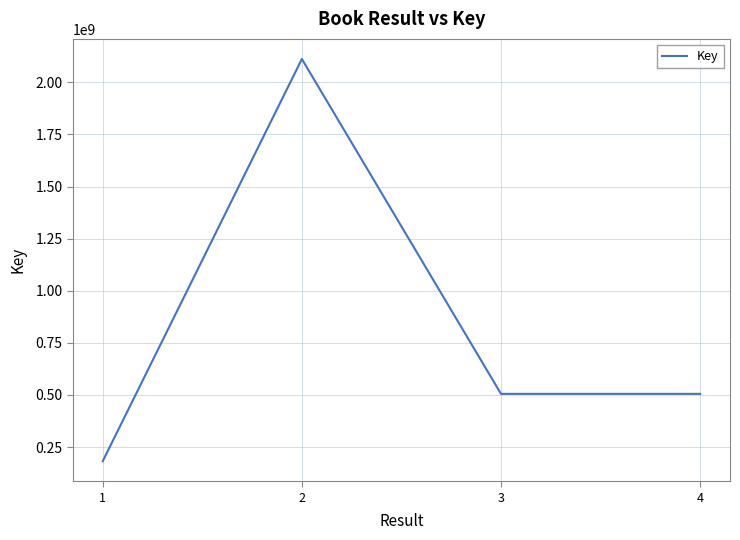

Where is the first local maximum?

2